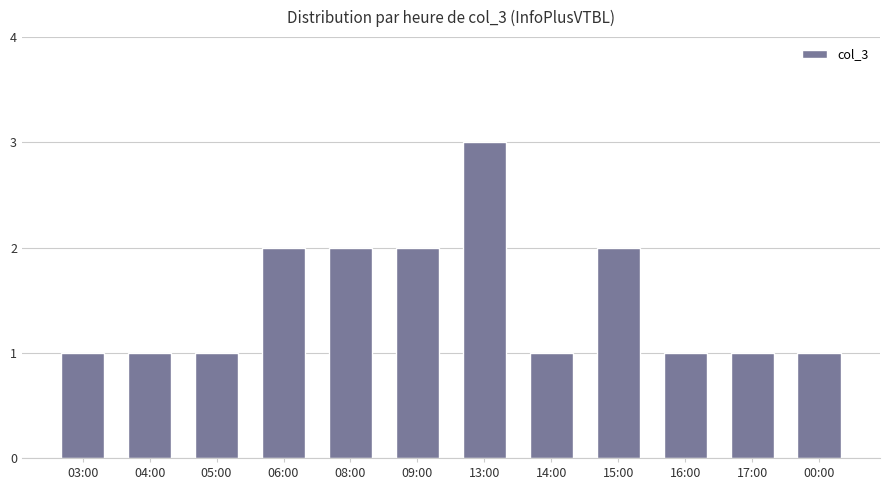

What is the label of the 2nd bar from the right?

17:00